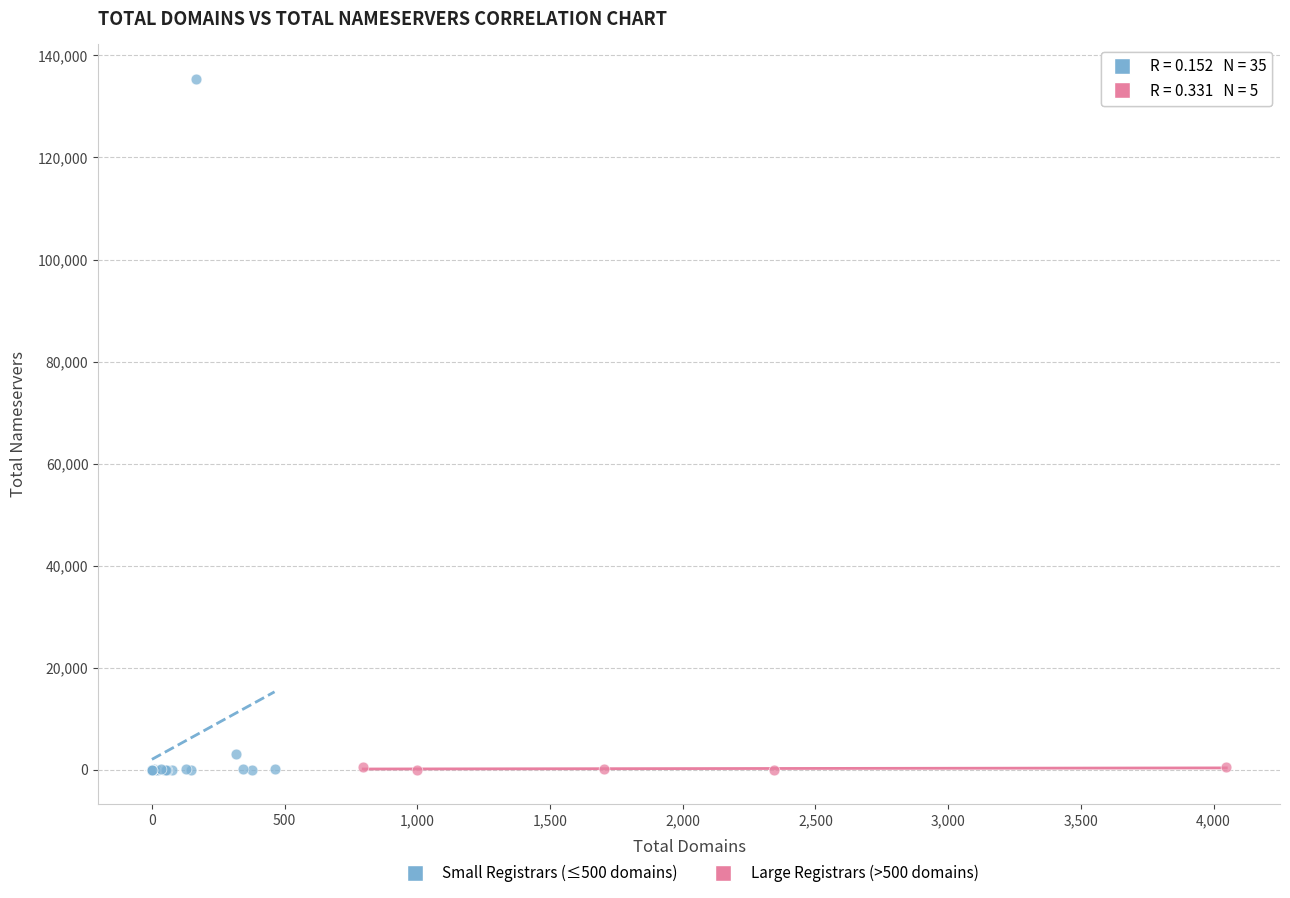

Which series has the largest Y range (max minus min)?

Small Registrars (≤500 domains)